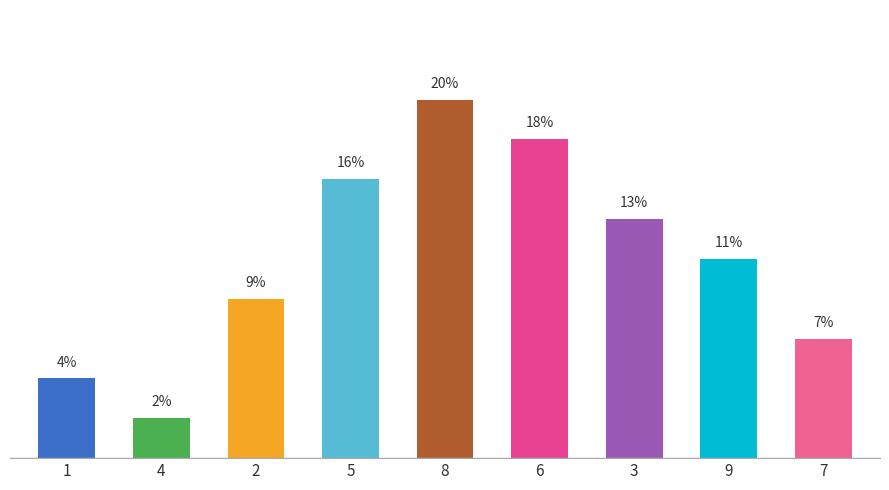

Between 8 and 4, which is larger?

8